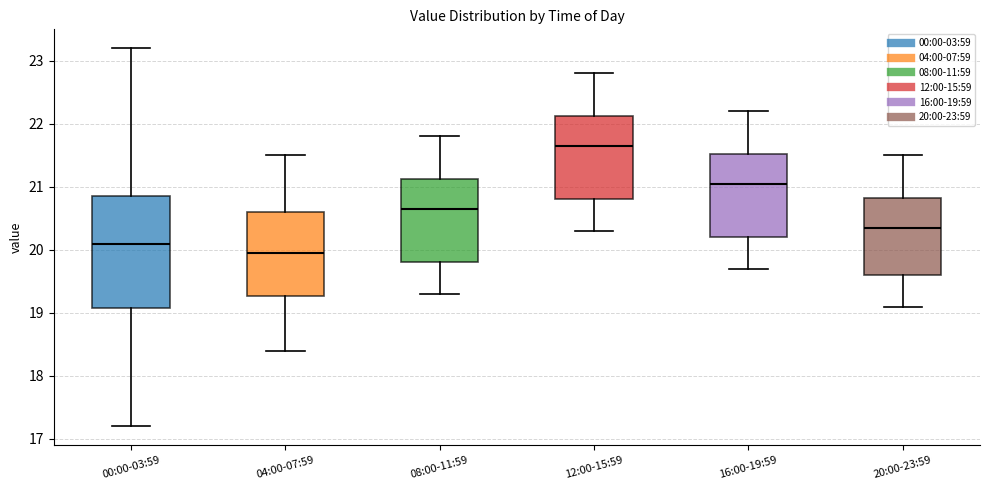

Comparing the boxes themselves (not the whiskers), which one is the tallest?

00:00-03:59